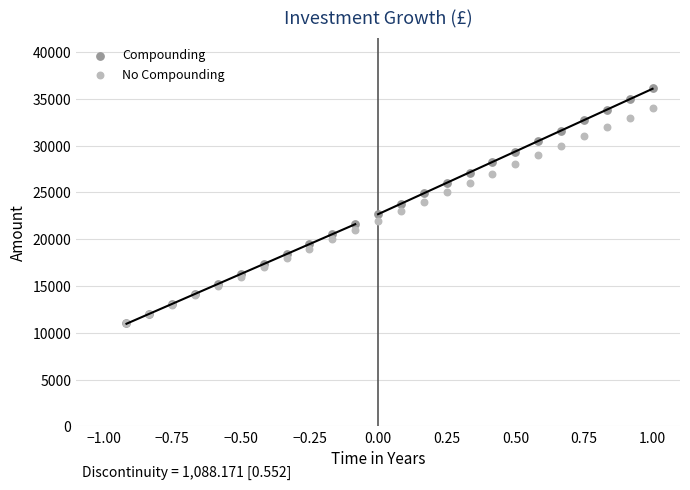

Which series reaches the maximum Y coordinate?

Compounding